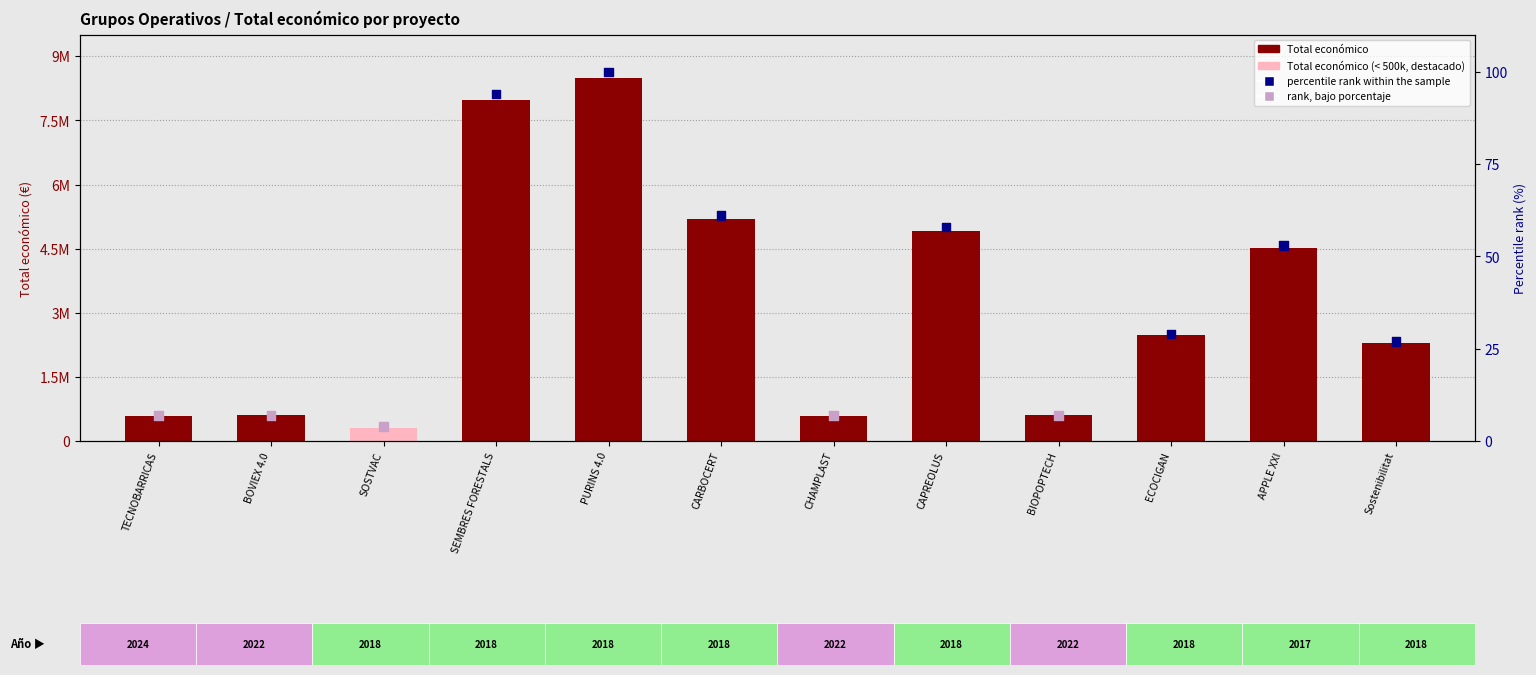

Is the value of percentile rank within the sample at Sostenibilitat greater than the value of Total económico at PURINS 4.0?

No